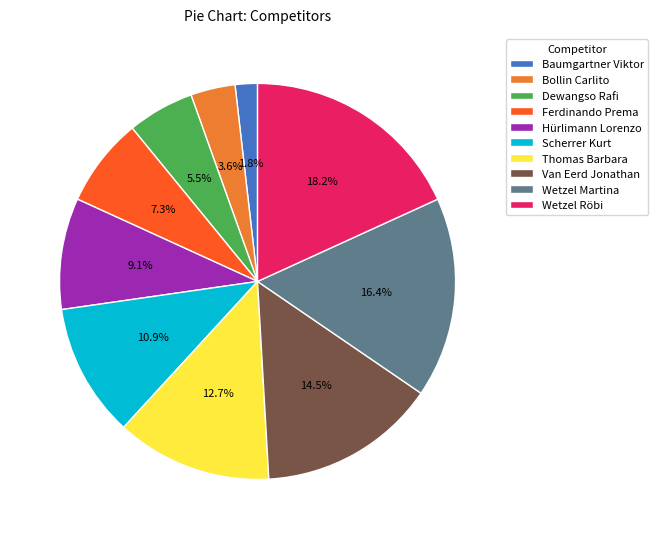

Rank the categories by value from highest to lowest.

Wetzel Röbi, Wetzel Martina, Van Eerd Jonathan, Thomas Barbara, Scherrer Kurt, Hürlimann Lorenzo, Ferdinando Prema, Dewangso Rafi, Bollin Carlito, Baumgartner Viktor